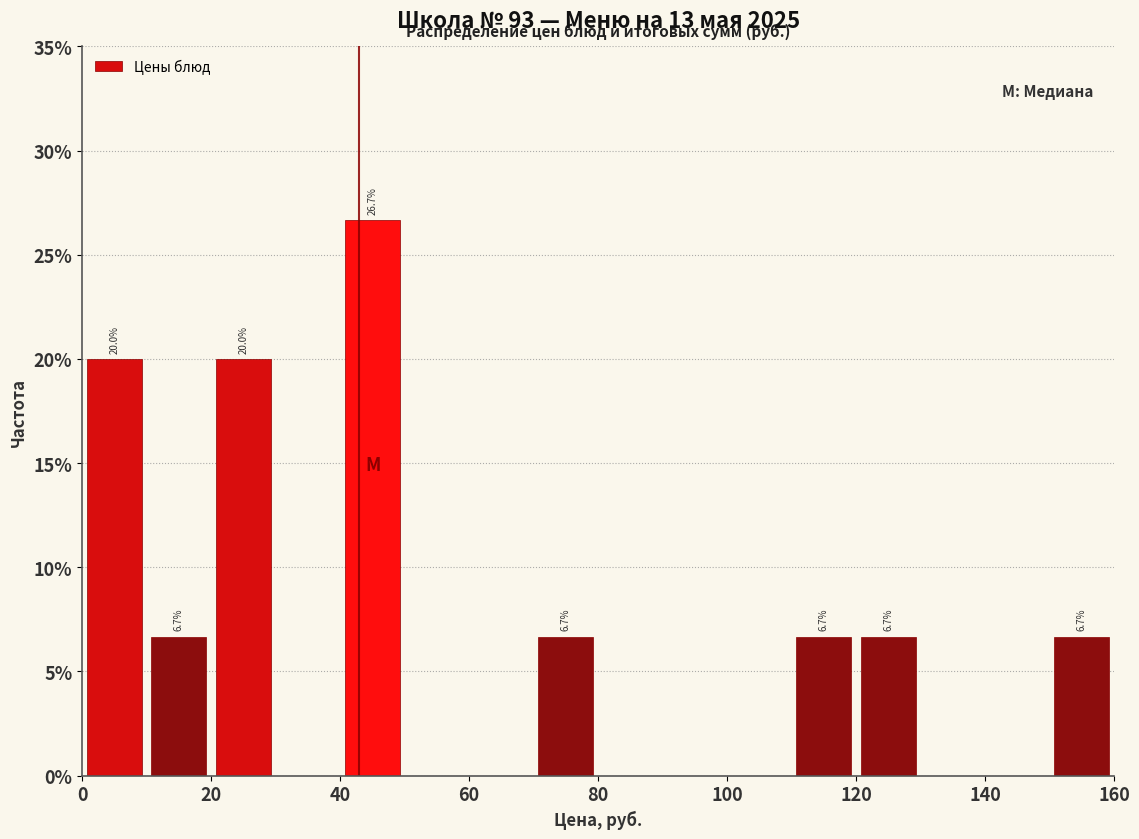

Over which range of the x-axis is the bar tallest?

40 to 50